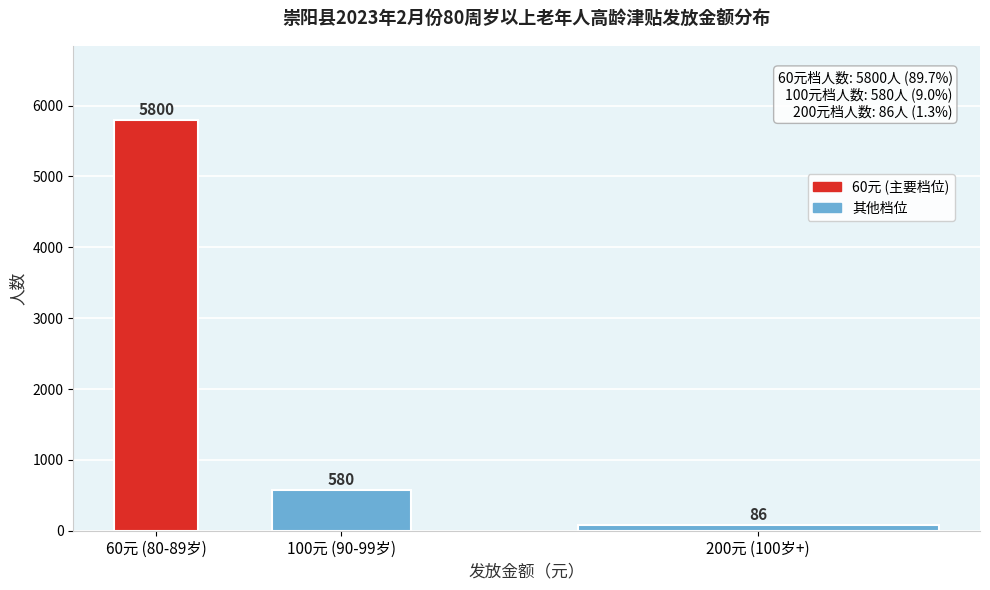

Reading right to left, extract all data points from this chart.

200元 (100岁+)=86	100元 (90-99岁)=580	60元 (80-89岁)=5800